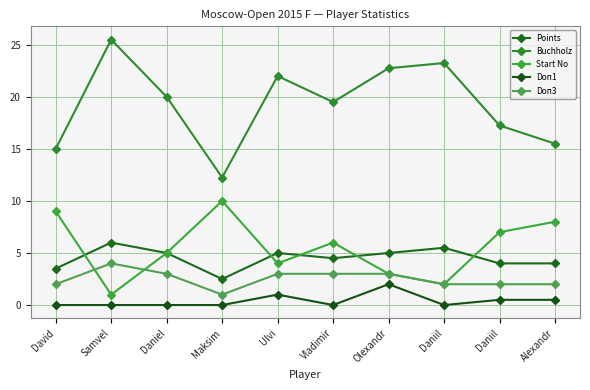

The value of Start No at Daniil is 1.1. True or false?

False